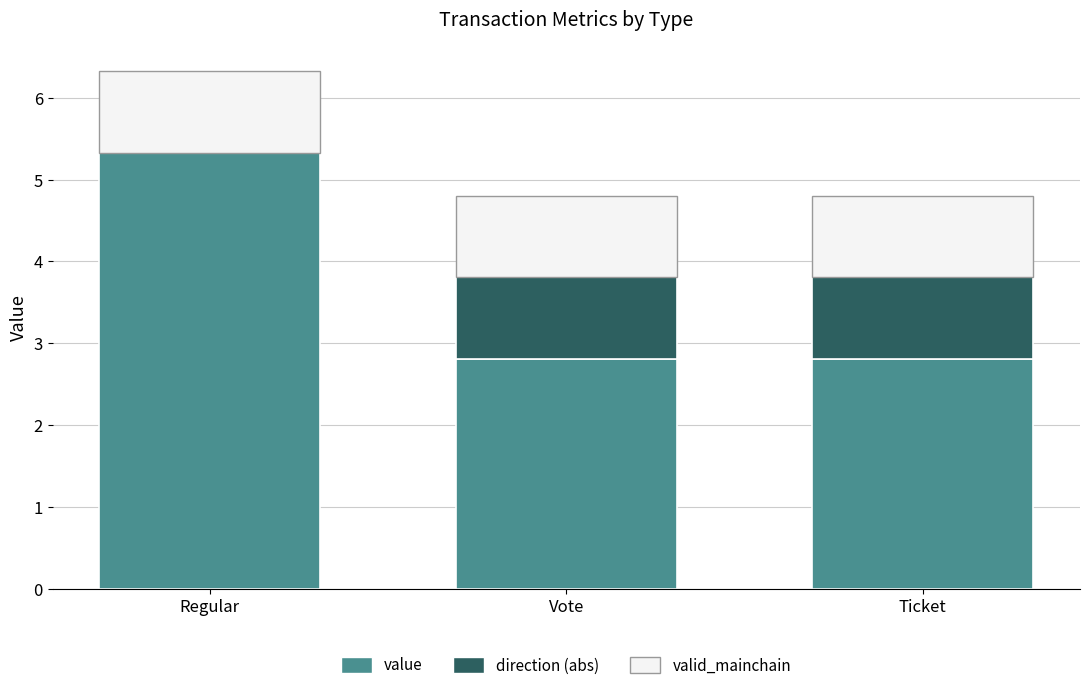

What is the total value across all series at Regular?

6.3